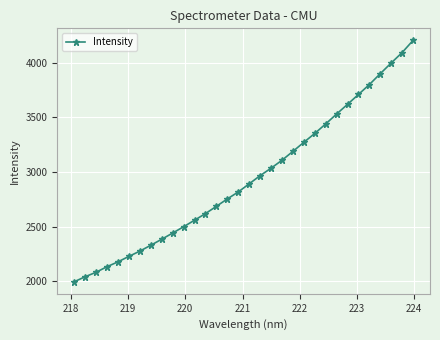

What is the average value?

2942.1